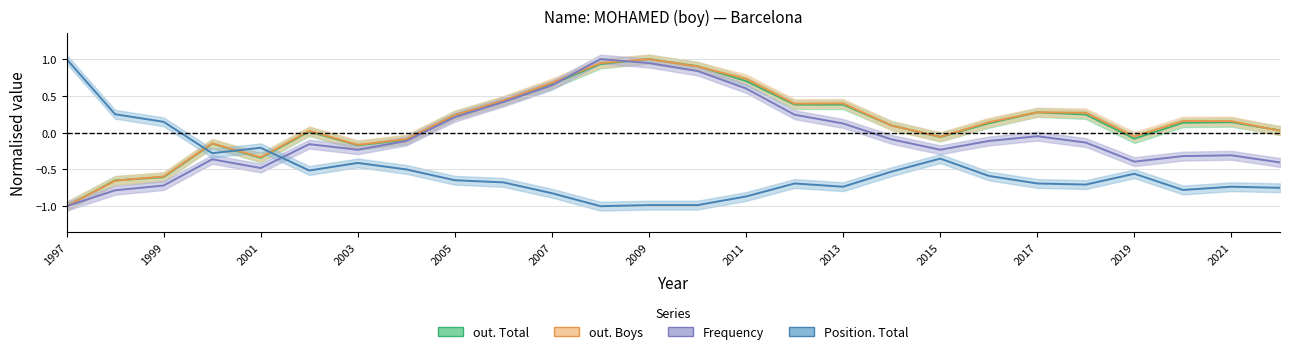

True or false: out. Boys has more than 0 interior local peaks.

True